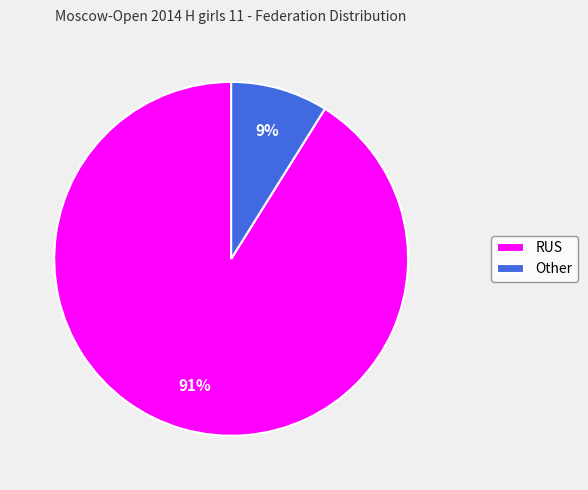

Between RUS and Other, which is larger?

RUS